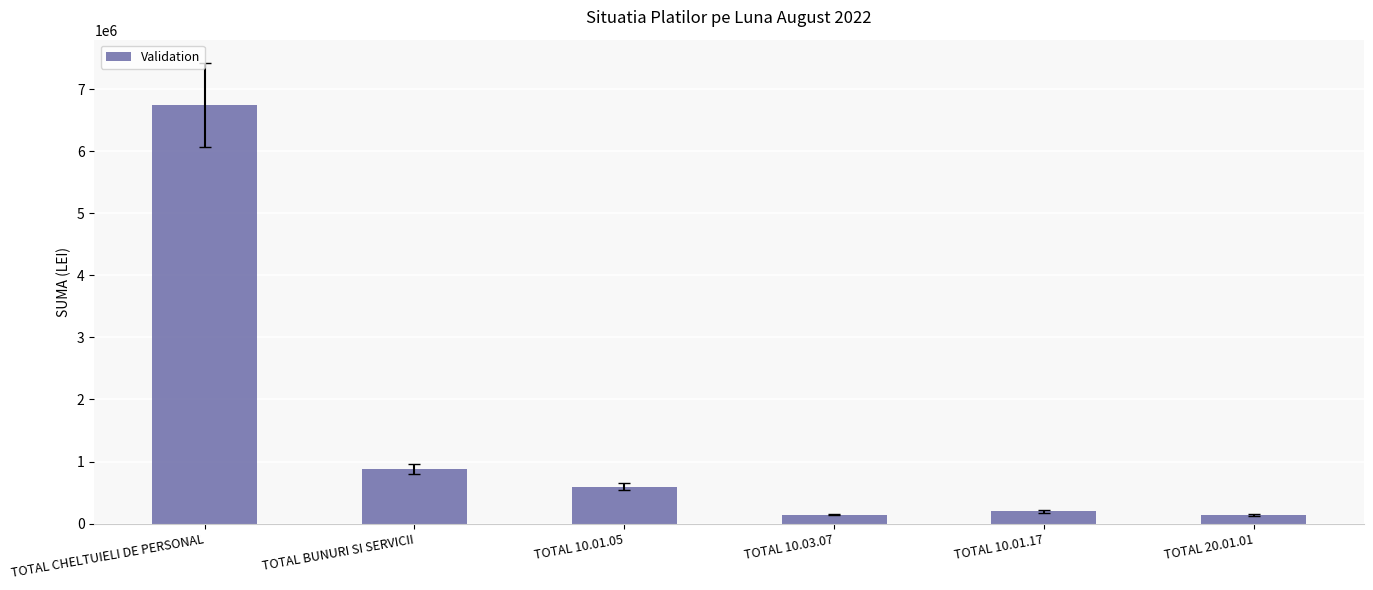

What is the value of the 5th bar from the left?

195977.0